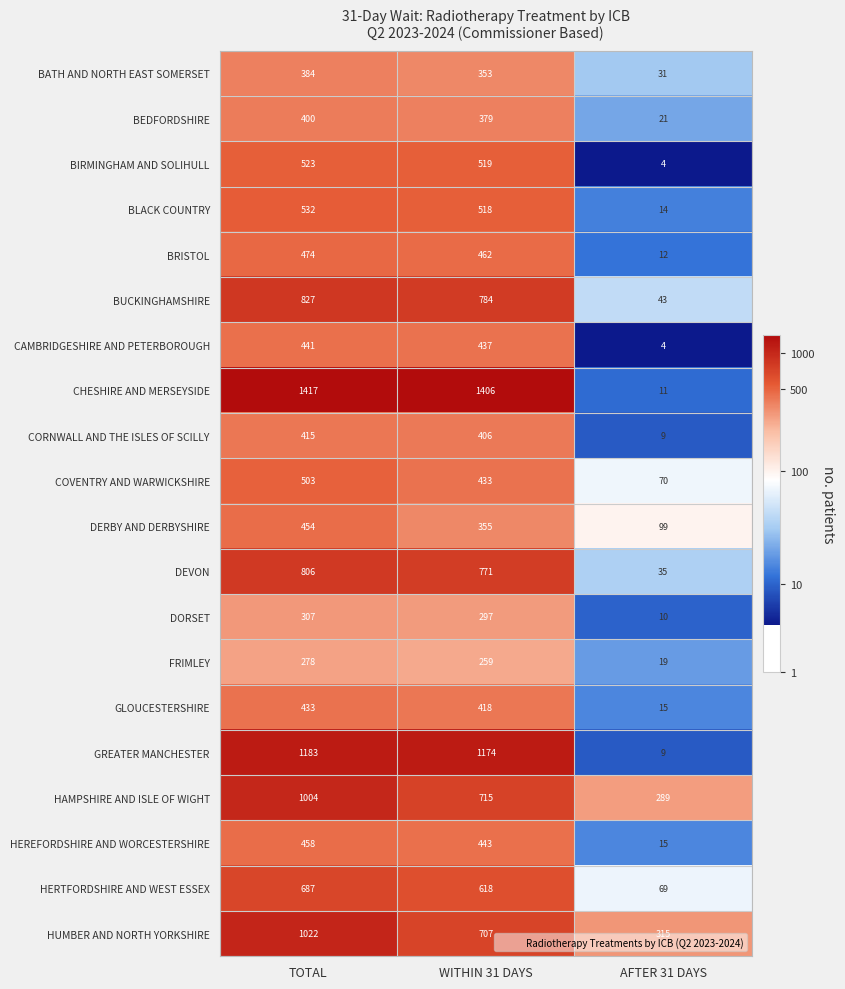

The FRIMLEY series shows 383 at TOTAL. True or false?

False